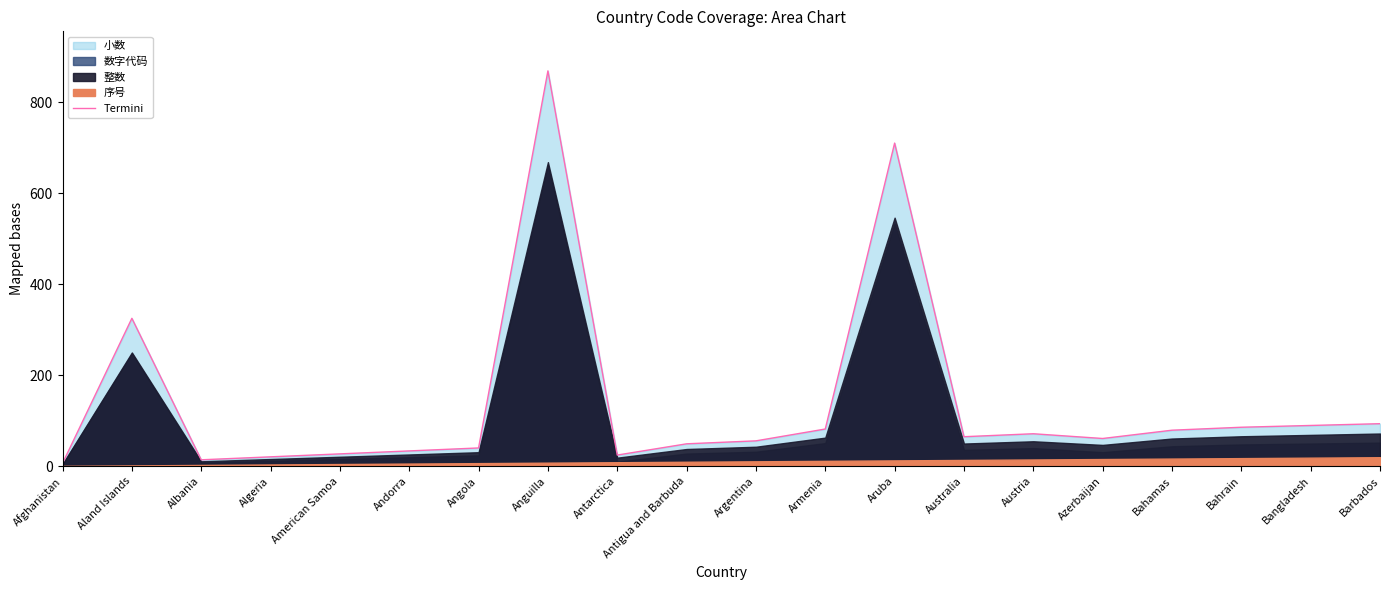

At which label does the data first exceed 65?

Aland Islands